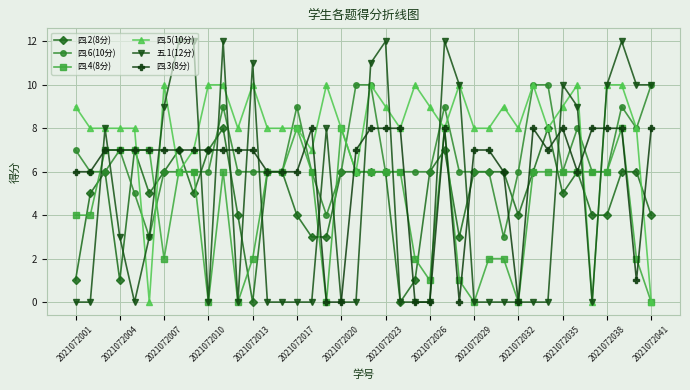

What is the greatest value displayed?

12